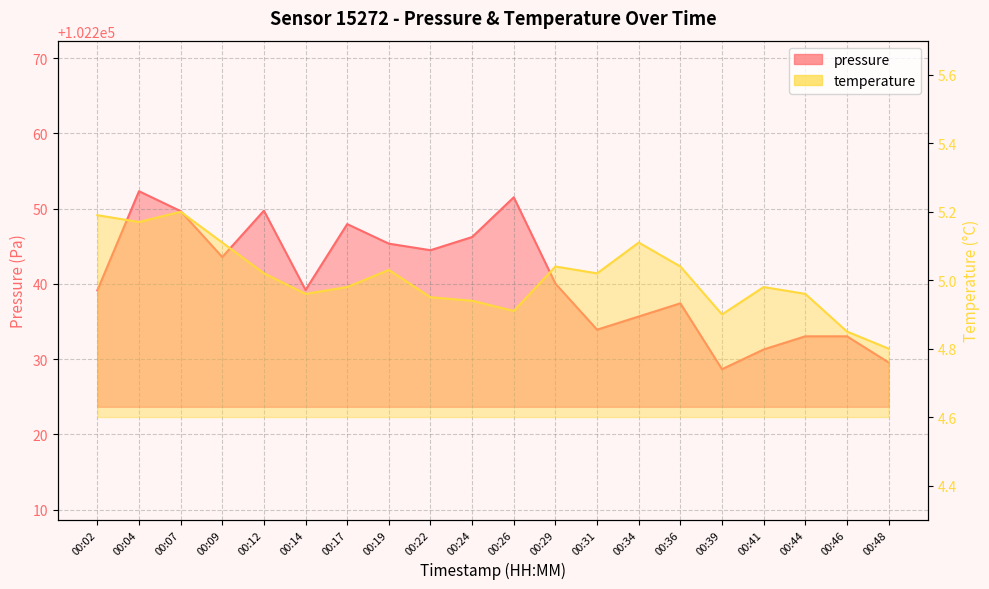

At which label does pressure first exceed 102240?

00:04